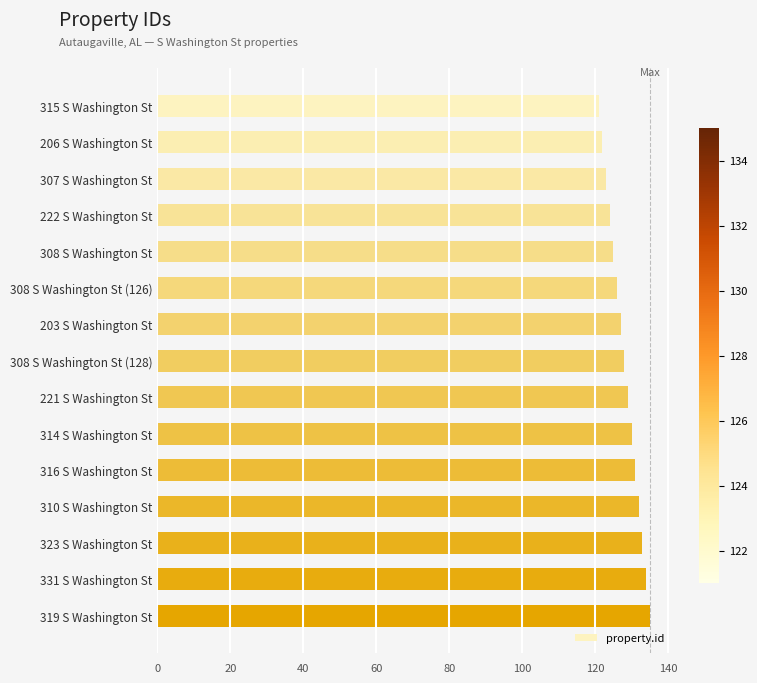

Reading bottom to top, transcribe all the data shown in this chart.

319 S Washington St=135	331 S Washington St=134	323 S Washington St=133	310 S Washington St=132	316 S Washington St=131	314 S Washington St=130	221 S Washington St=129	308 S Washington St (128)=128	203 S Washington St=127	308 S Washington St (126)=126	308 S Washington St=125	222 S Washington St=124	307 S Washington St=123	206 S Washington St=122	315 S Washington St=121